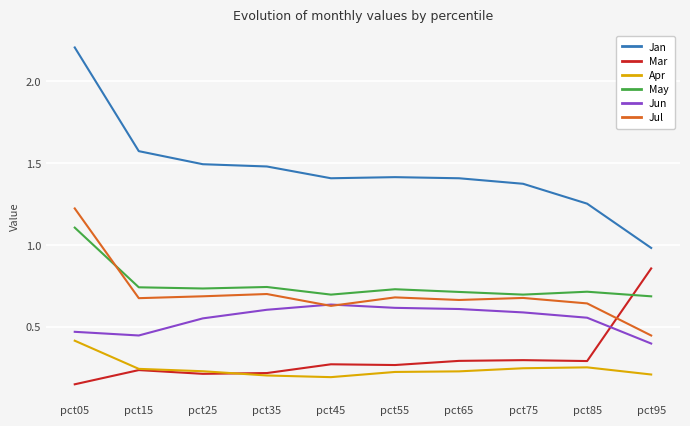

Which series has the widest spread of values?

Jan